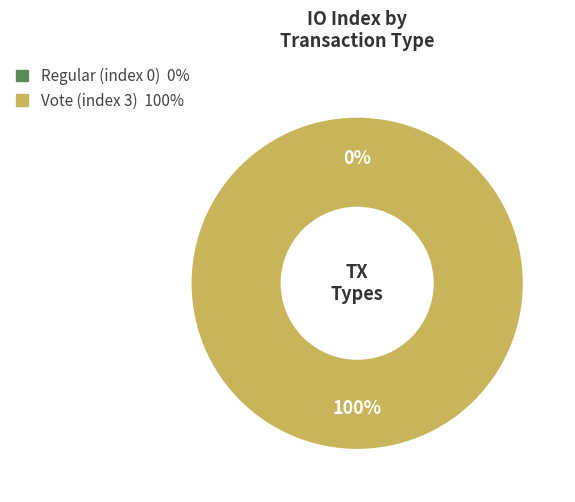

Which category has the smallest portion of the pie?

Regular (index 0)